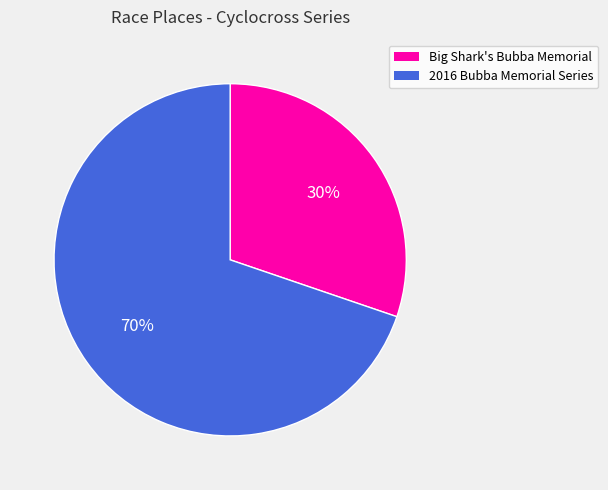

To the nearest percent, what is the difference between the largest and smallest slice percentages?

40%